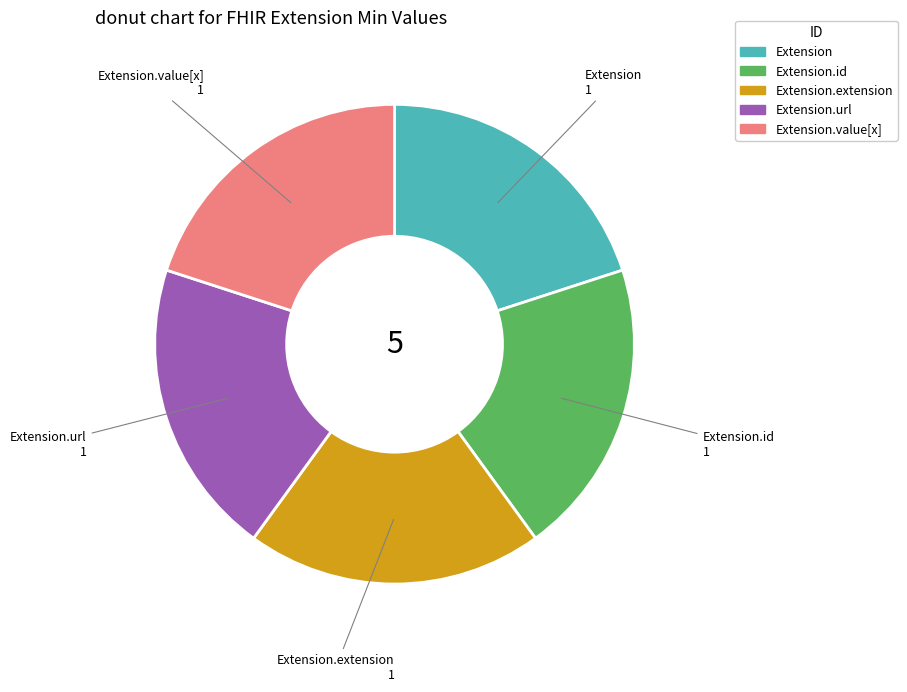

Is there a majority slice in this chart?

No